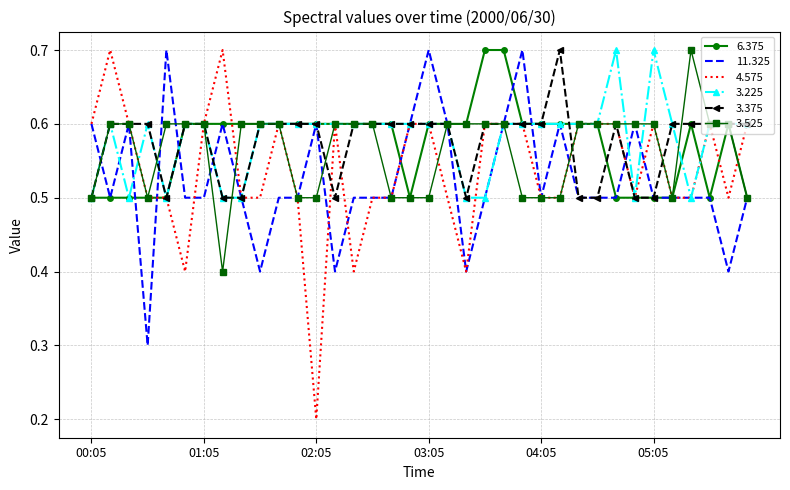

Which series has the largest range (max minus min)?

4.575